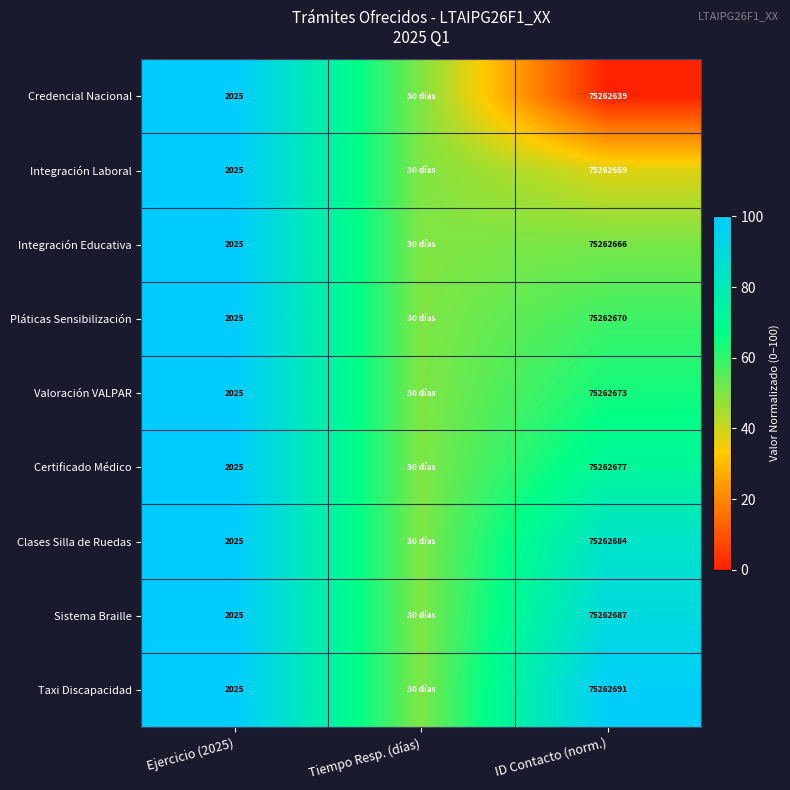

The value of Sistema Braille at Ejercicio (2025) is 3150. True or false?

False